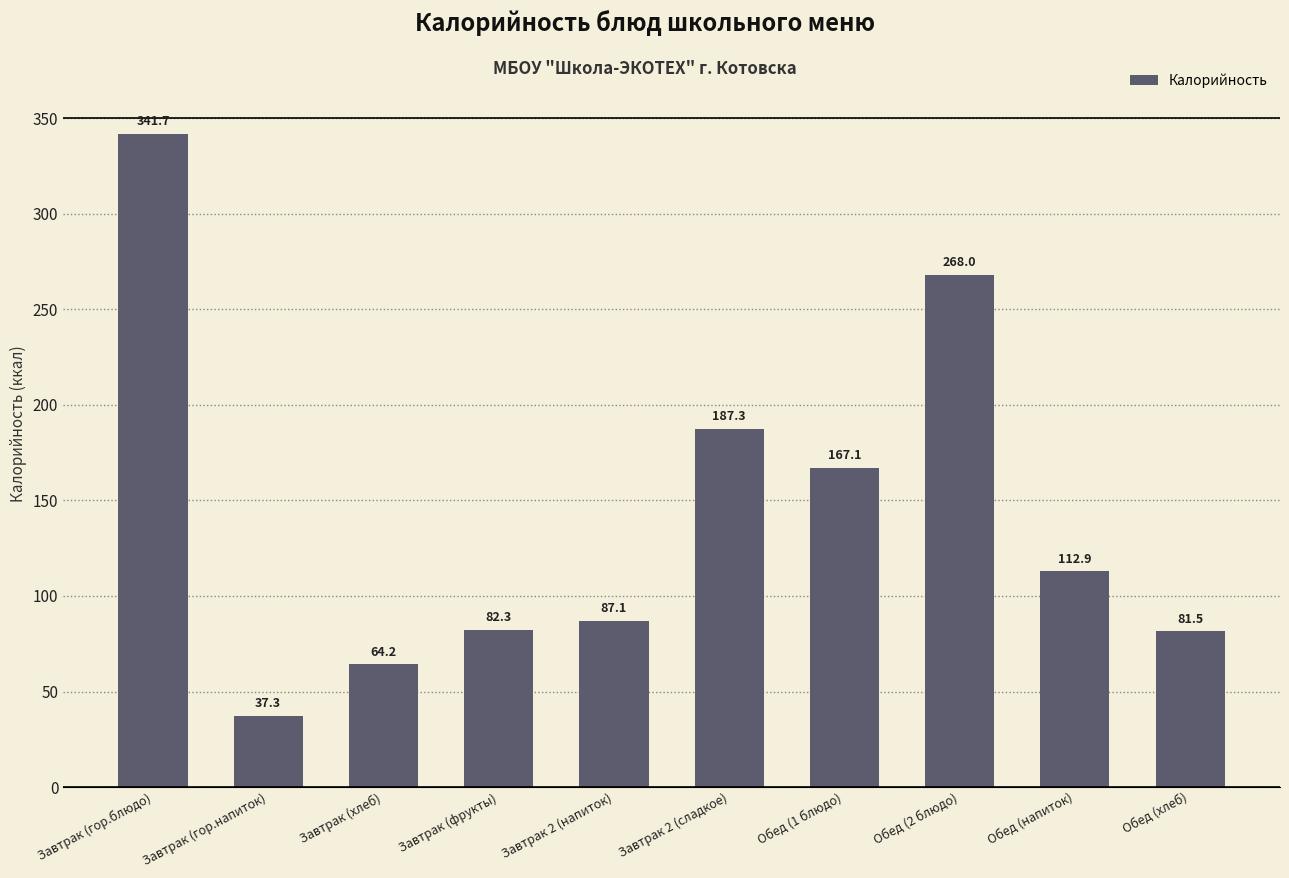

What is the difference between the maximum and minimum values?

304.4